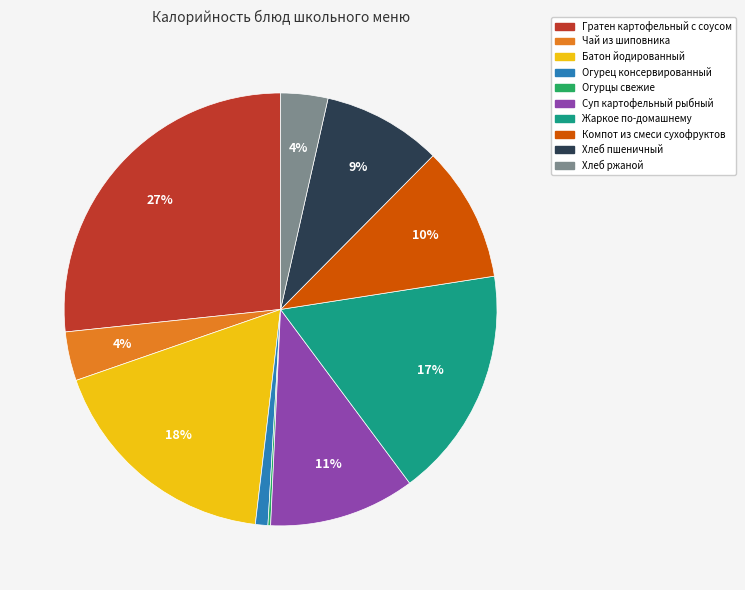

What is the largest slice in the pie chart?

Гратен картофельный с соусом